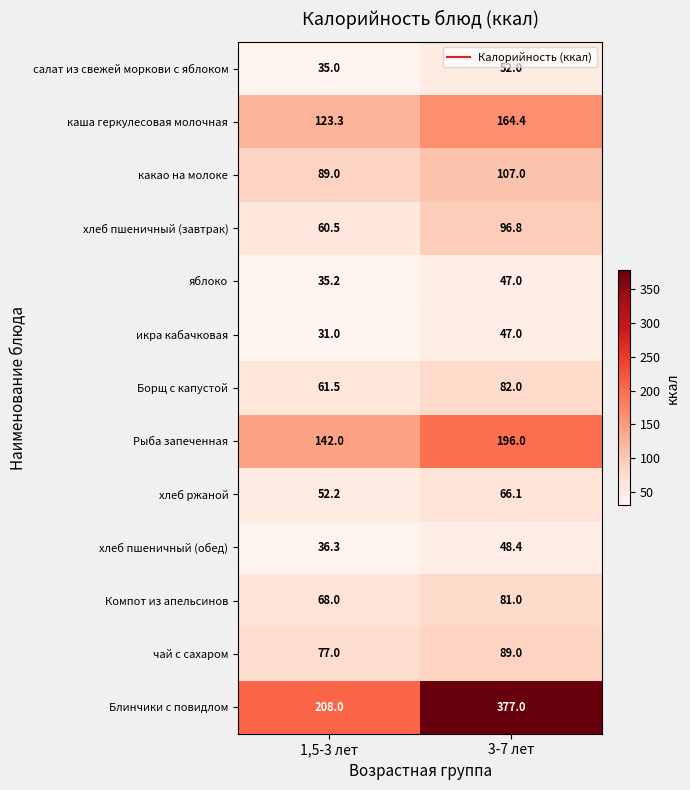

What is the difference between the highest and lowest values at 1,5-3 лет?

177.0